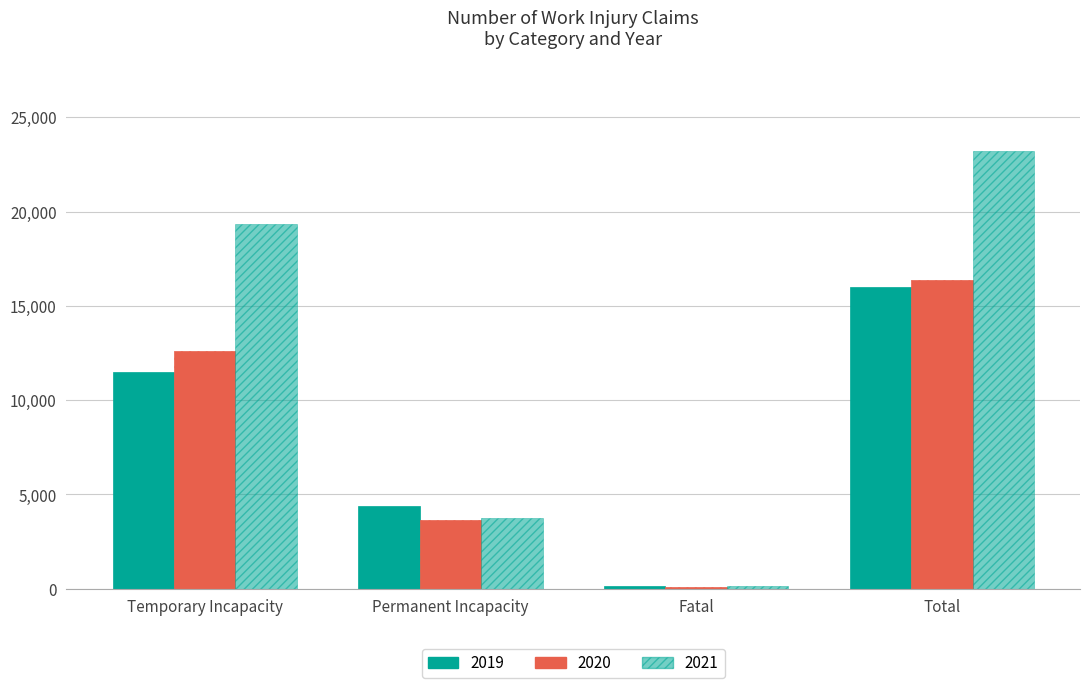

How many data points in 2021 are less than 19347?

2